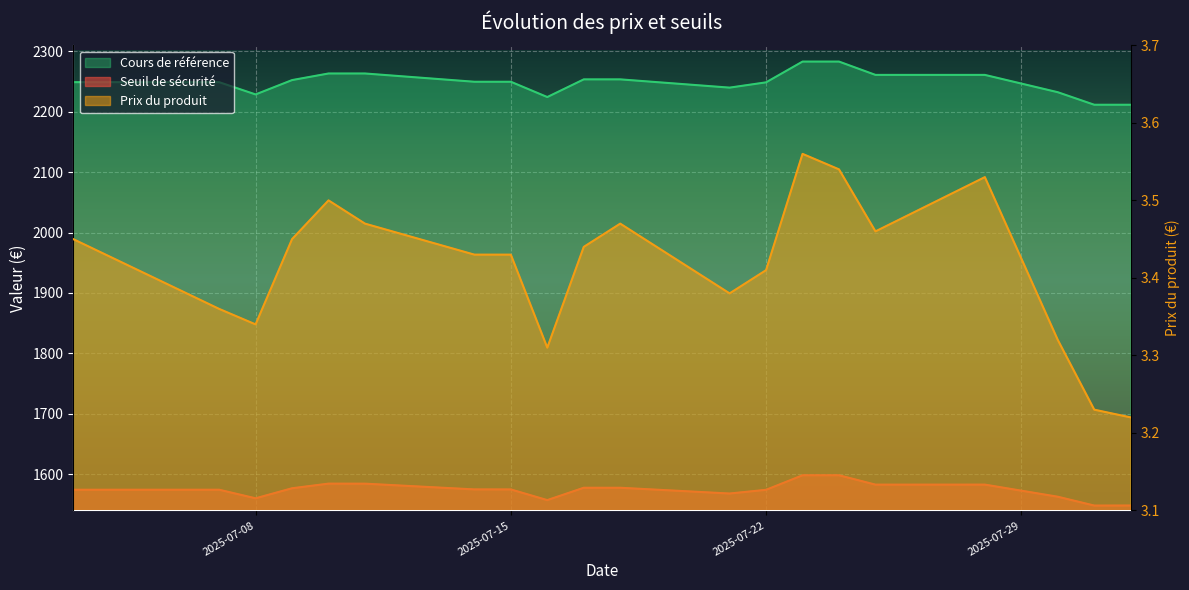

How many values in the Cours de référence series exceed 2249?

13